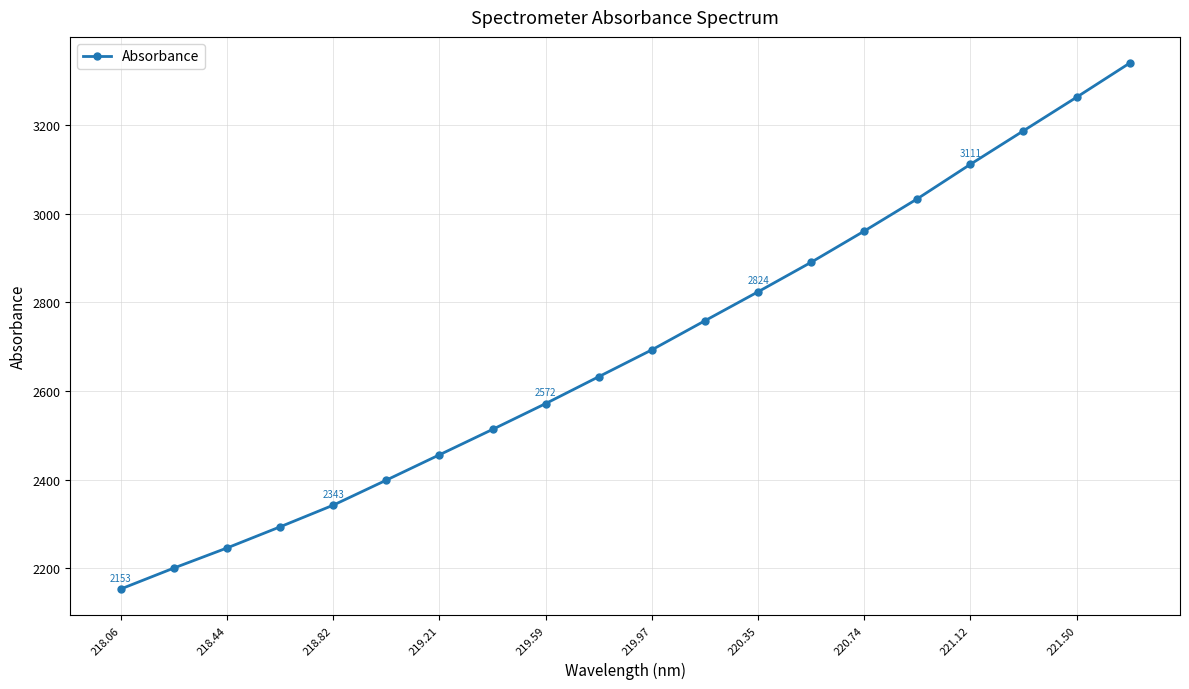

What is the value of the 14th point from the left?

2890.2